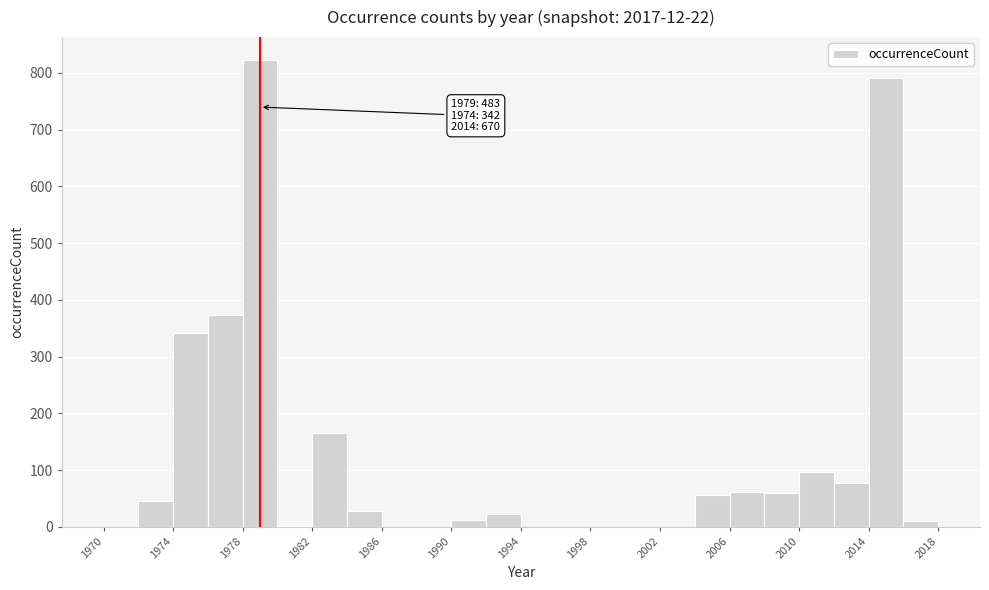

Which range on the x-axis has the tallest bar?

1978 to 1980